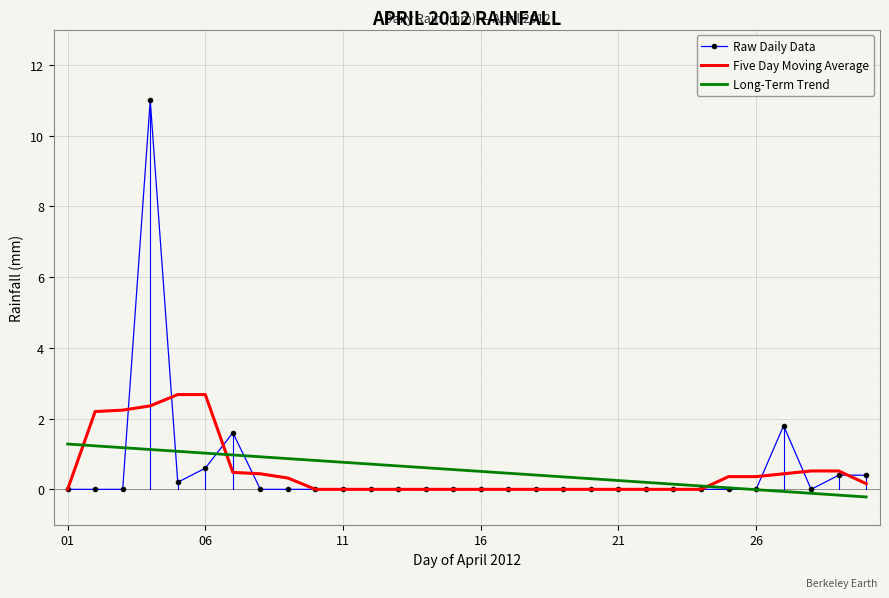

Rank the series by their maximum value, from highest to lowest.

Raw Daily Data, Five Day Moving Average, Long-Term Trend